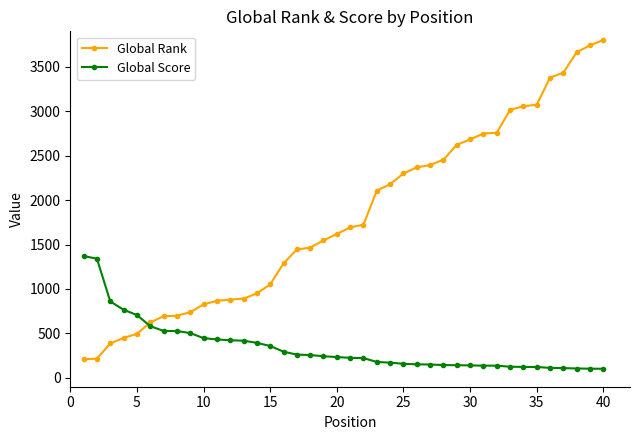

Which series has the largest total across all categories?

Global Rank